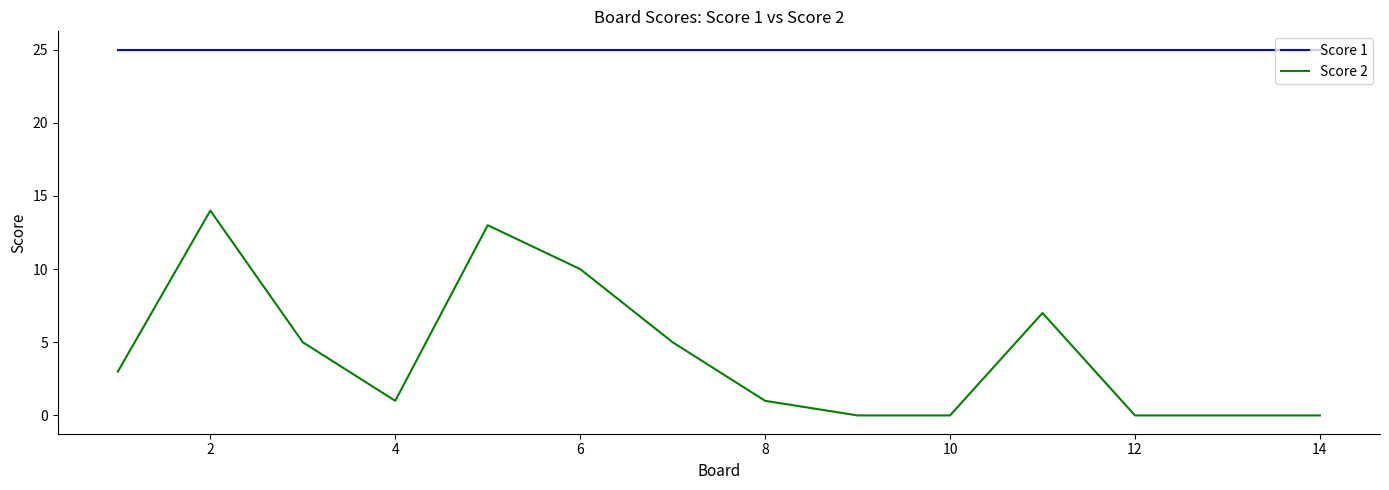

At how many categories does at least one series exceed 24?

14